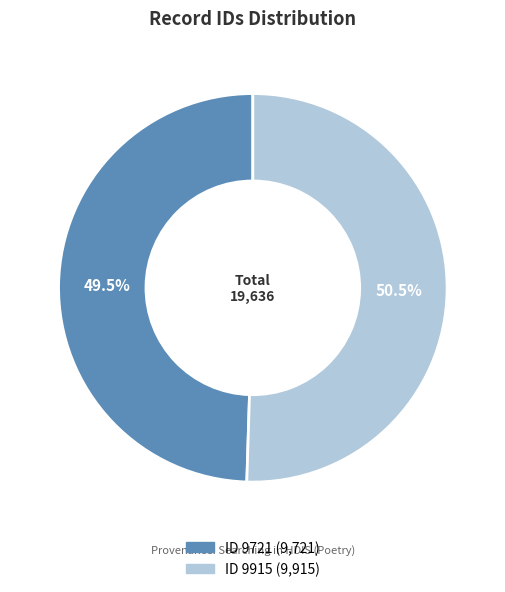

How many segments does this pie chart have?

2